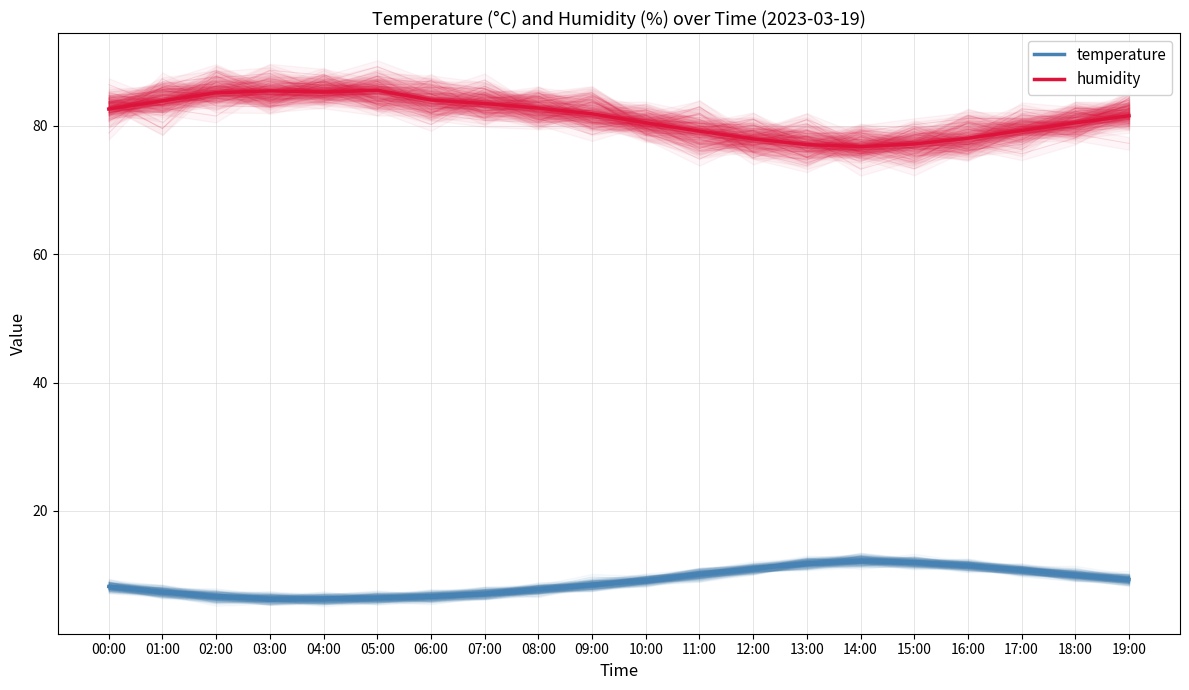

What is the label of the 1st point from the left?

00:00